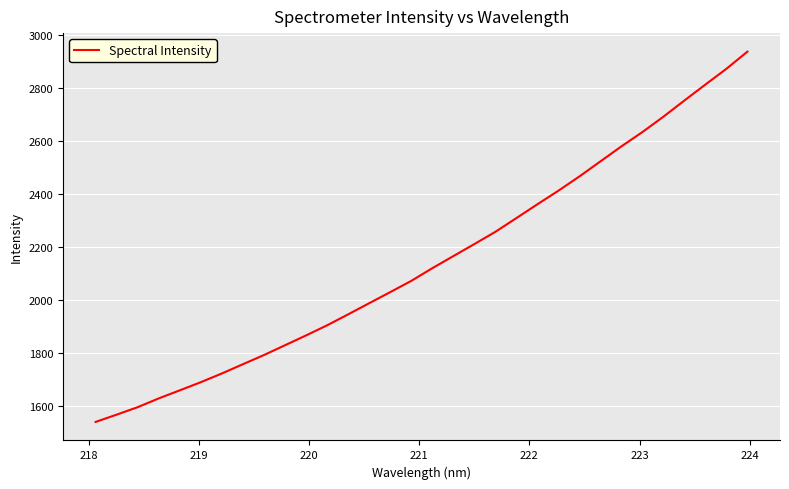

What is the greatest value displayed?

2936.3